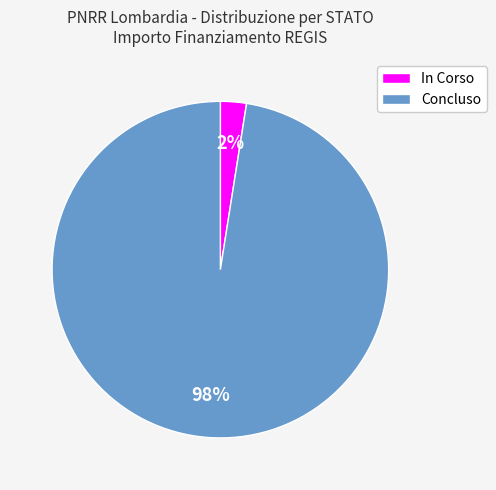

To the nearest percent, what is the combined percentage of In Corso and Concluso?

100%